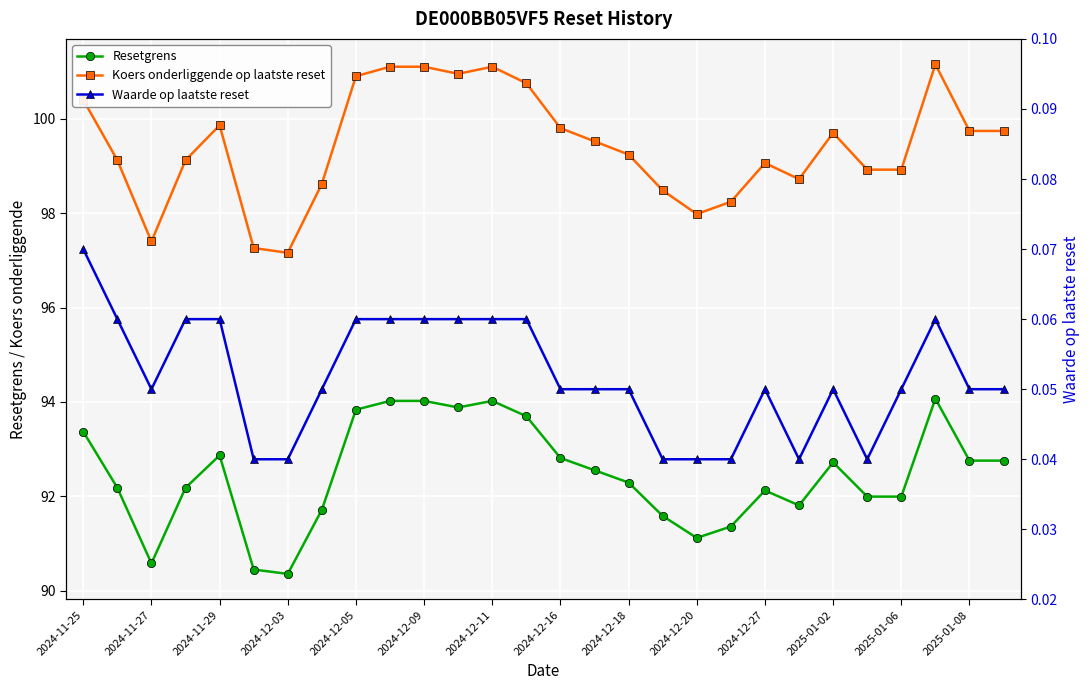

At which label does Waarde op laatste reset reach its peak?

2024-11-25